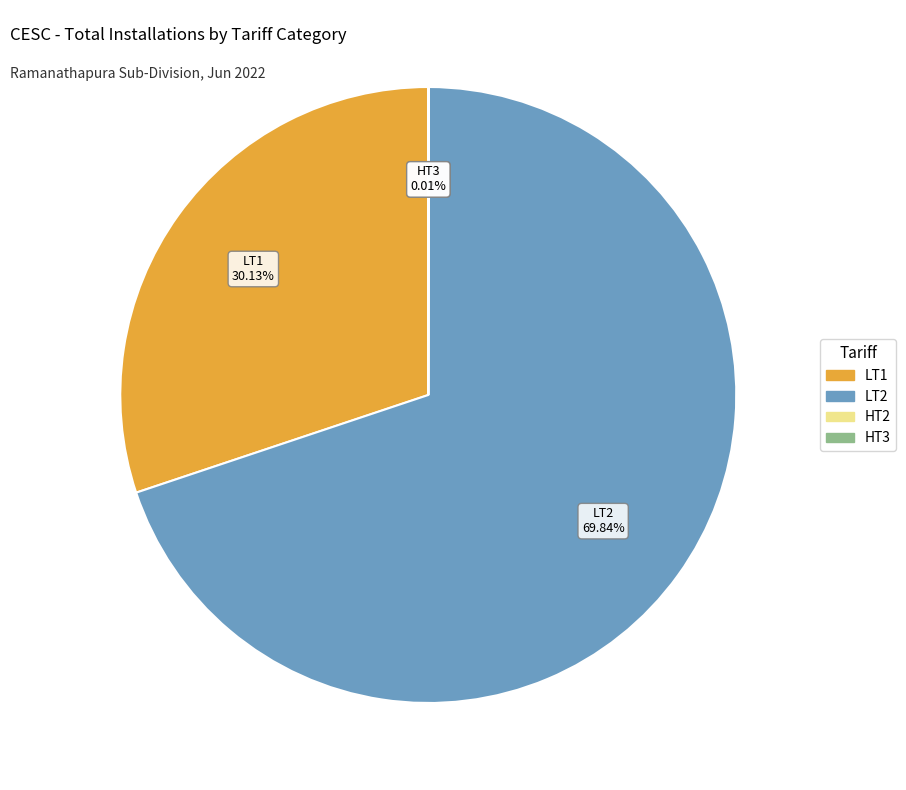

Is there any slice that represents more than half of the pie?

Yes